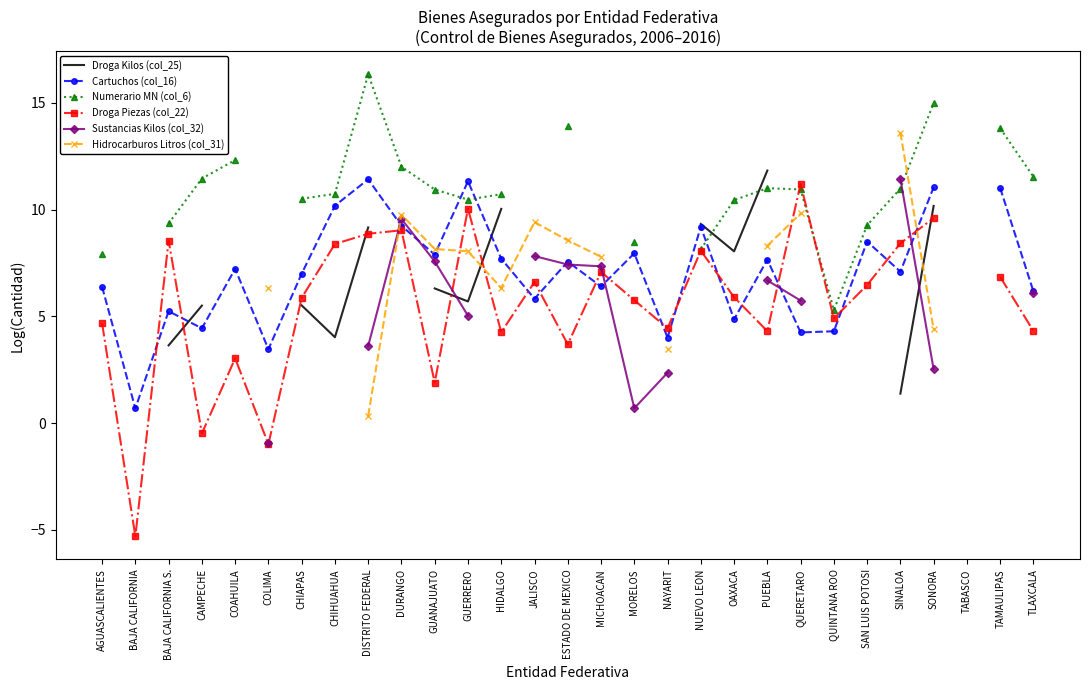

What is the greatest value displayed?

16.3